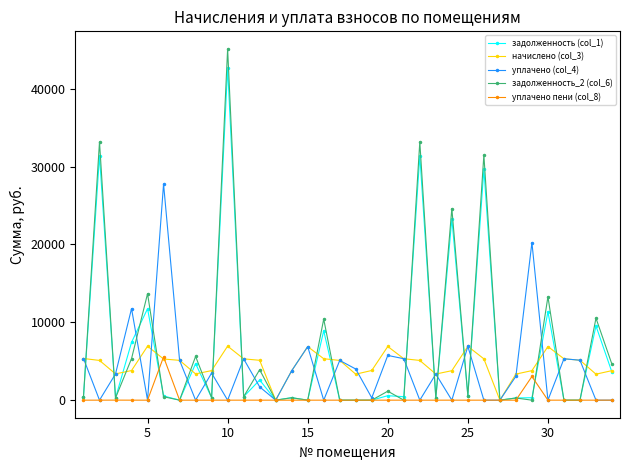

At how many categories does at least one series exceed 15443?

7